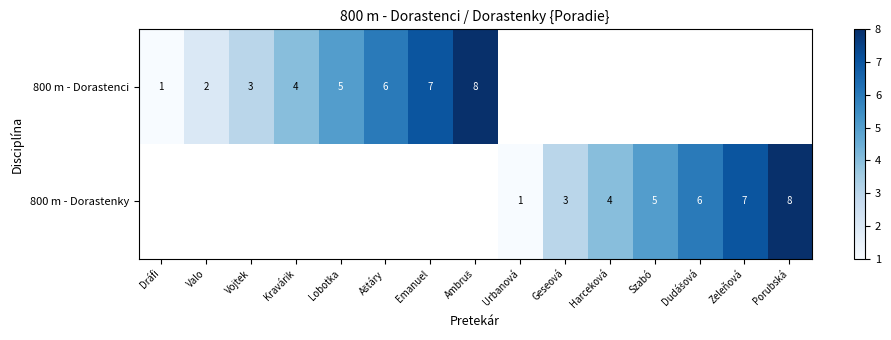

The 800 m - Dorastenci series shows 10 at Emanuel. True or false?

False